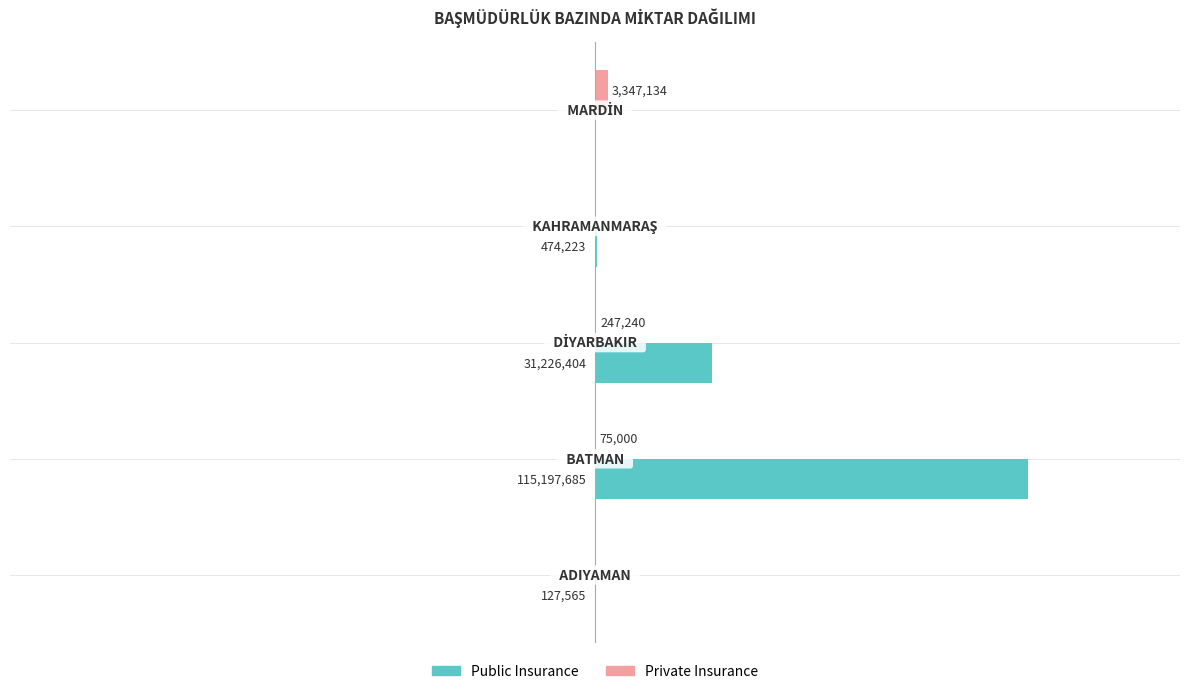

Which series has the largest total across all categories?

Public Insurance